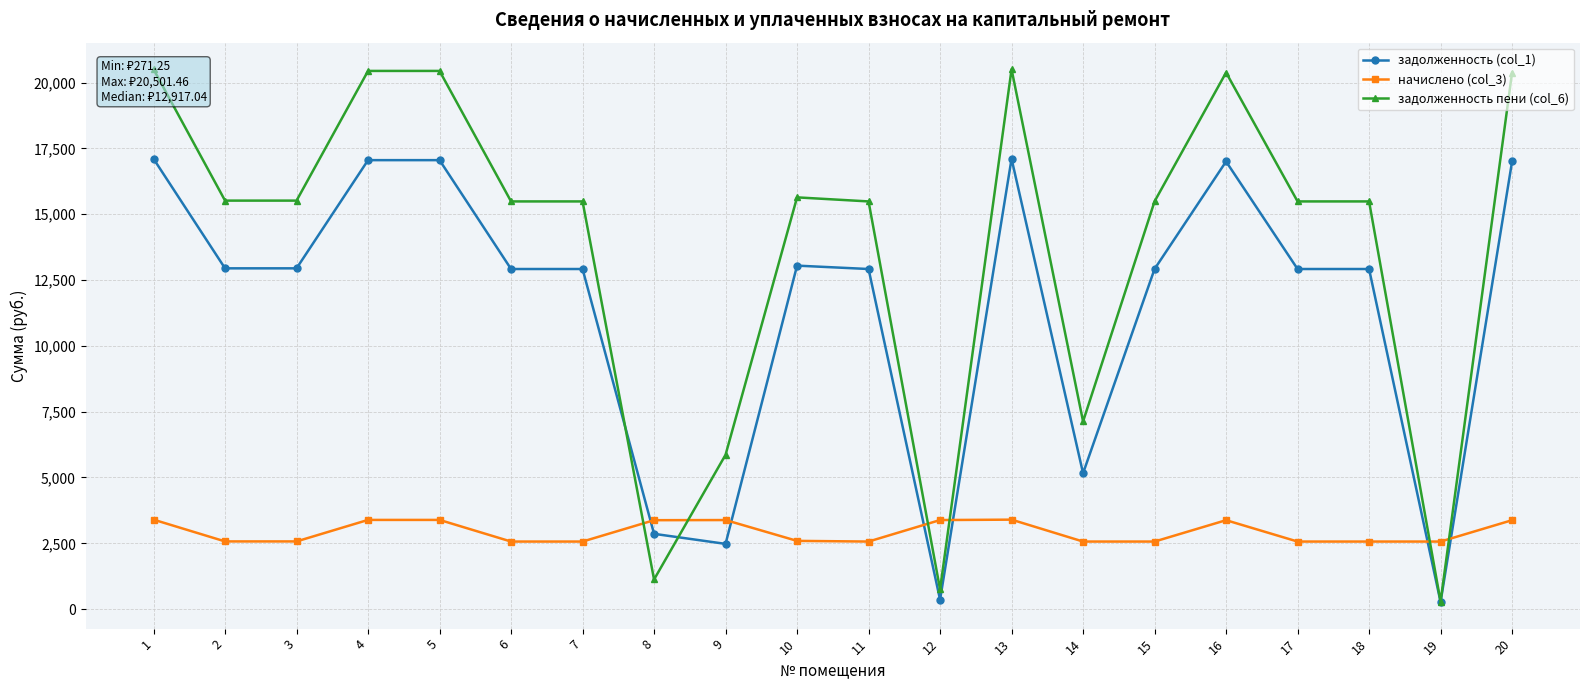

Which series has the largest total across all categories?

задолженность пени (col_6)